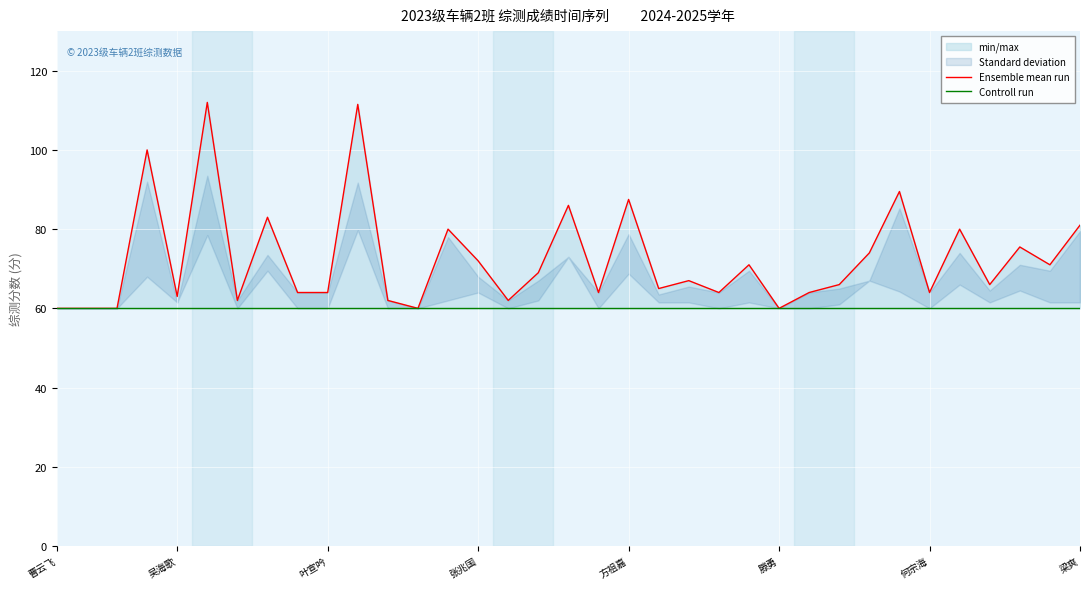

True or false: Ensemble mean run and Controll run intersect in this chart.

False